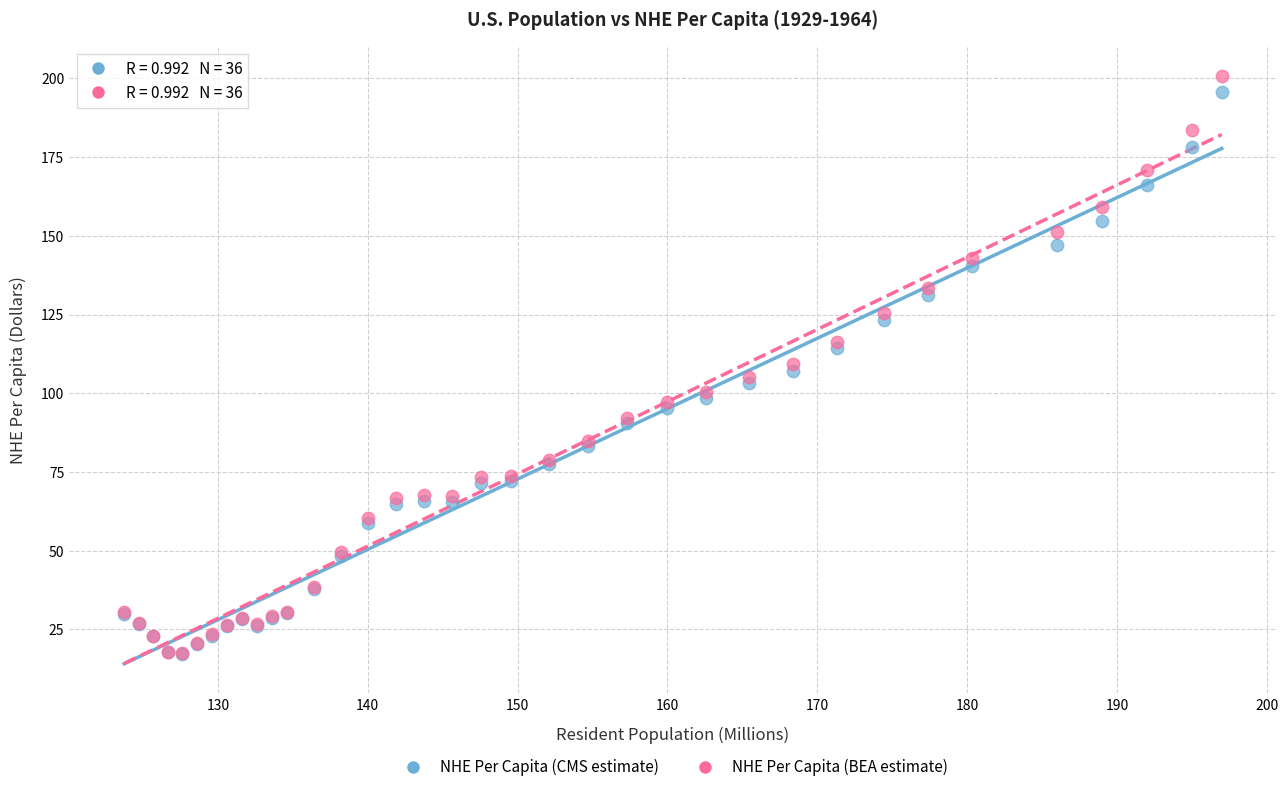

What are all the series names shown in the legend?

NHE Per Capita (CMS estimate), NHE Per Capita (BEA estimate)